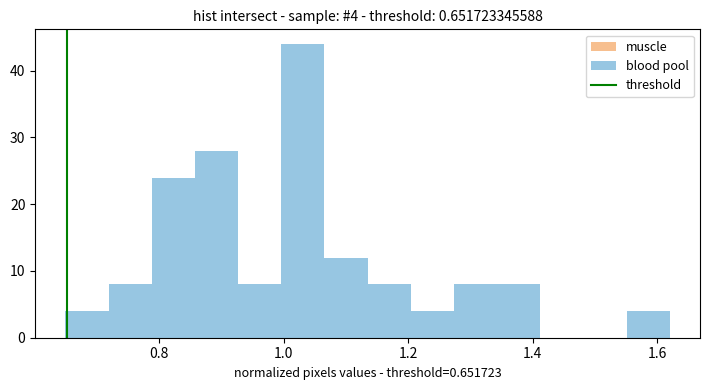

Around what value on the x-axis is the tallest bar? Give the approximate position of its centre, as read against the axis.

1.04